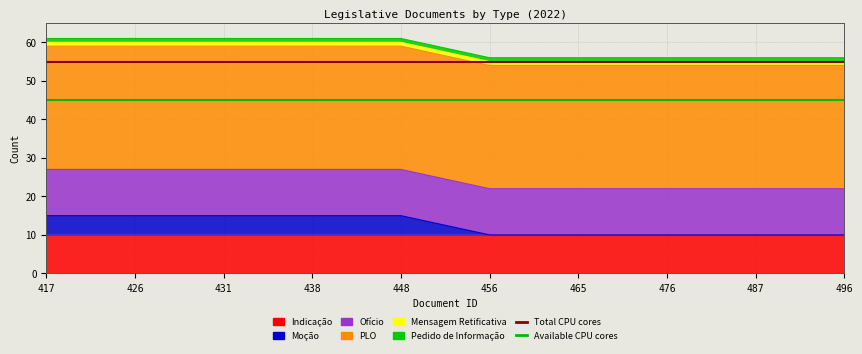

At which category does the chart reach its peak across all series?

417